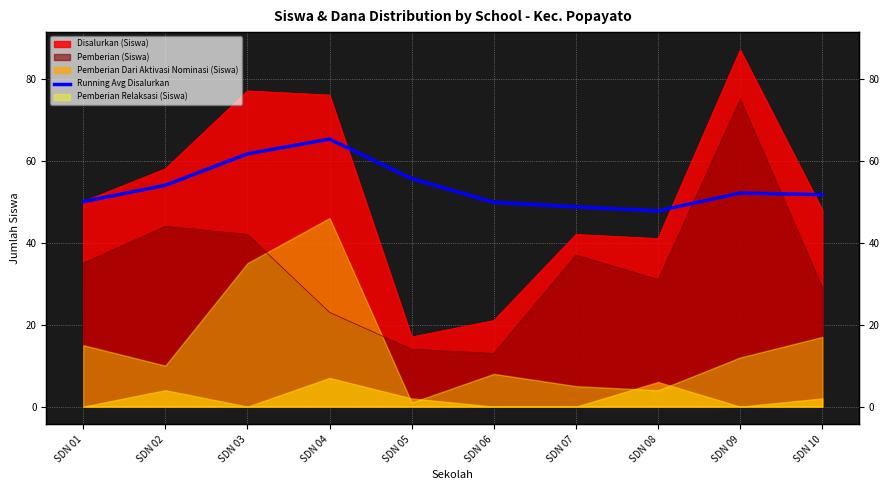

The chart shows a value of 74.3 at SDN 08. True or false?

False